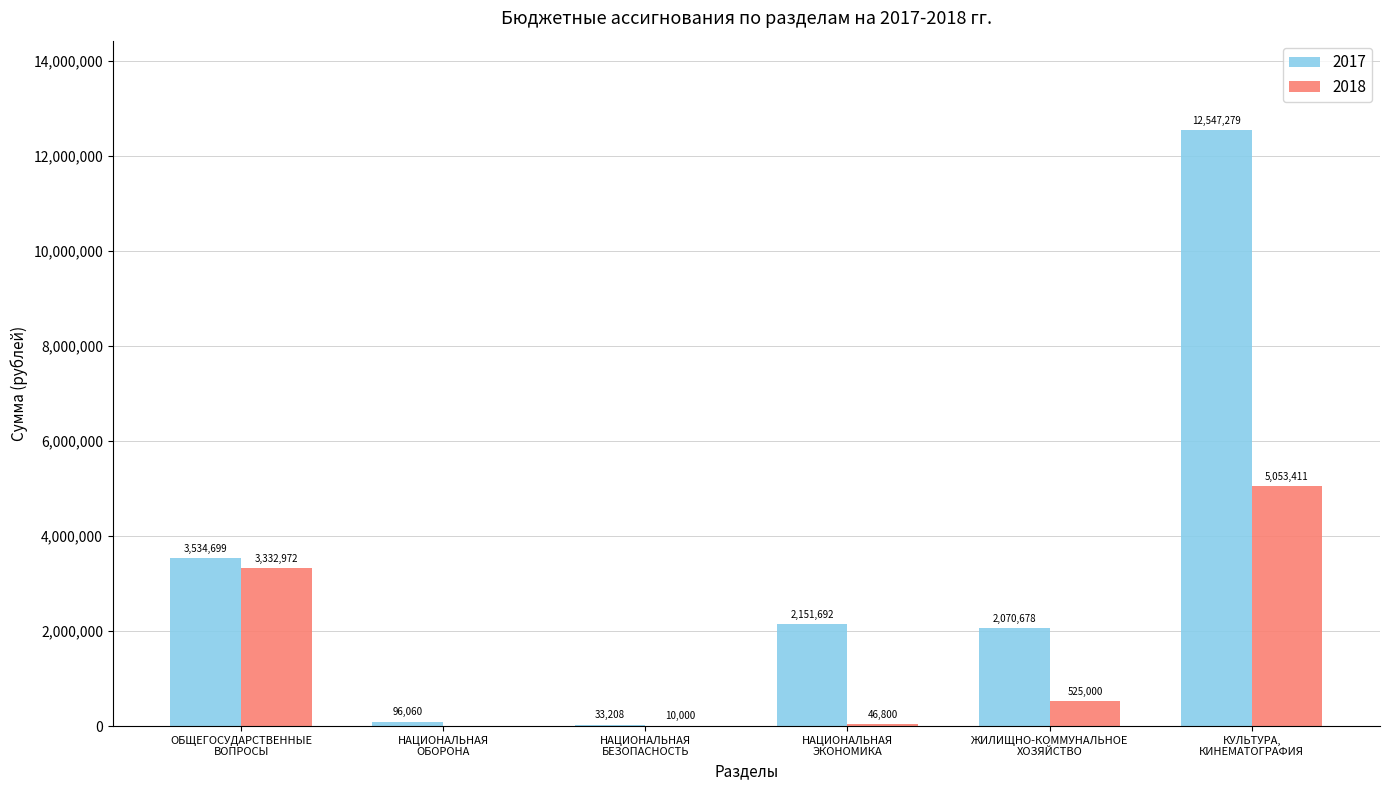

At which category is the sum across all series the highest?

КУЛЬТУРА,
КИНЕМАТОГРАФИЯ